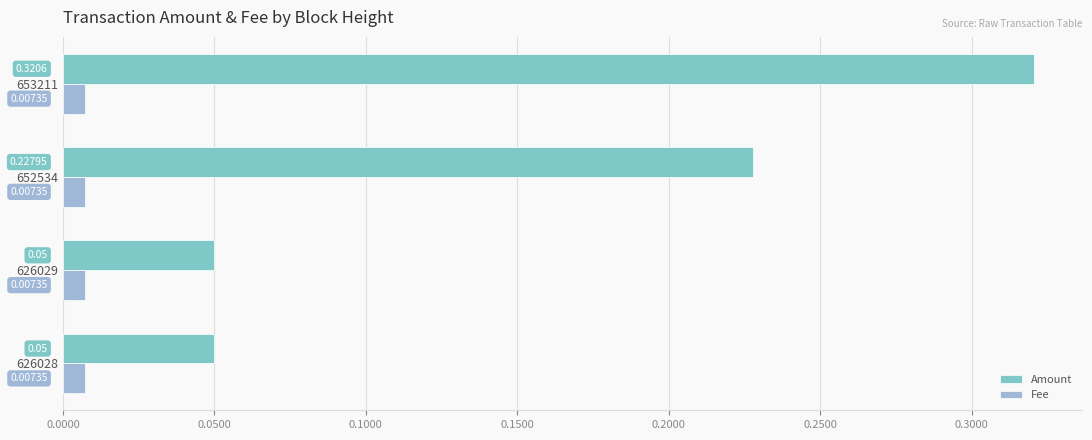

At how many categories does at least one series exceed 0?

4